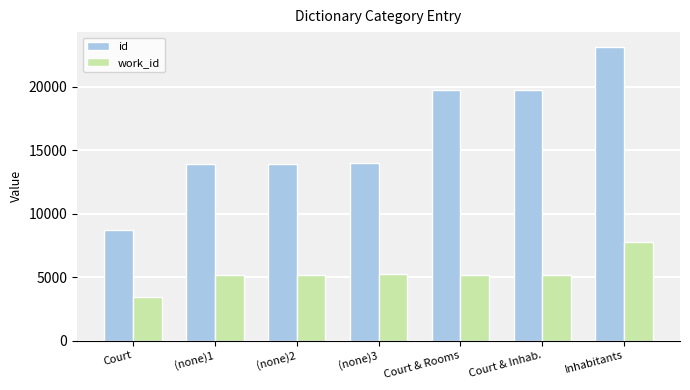

How many bars are there in total?

14